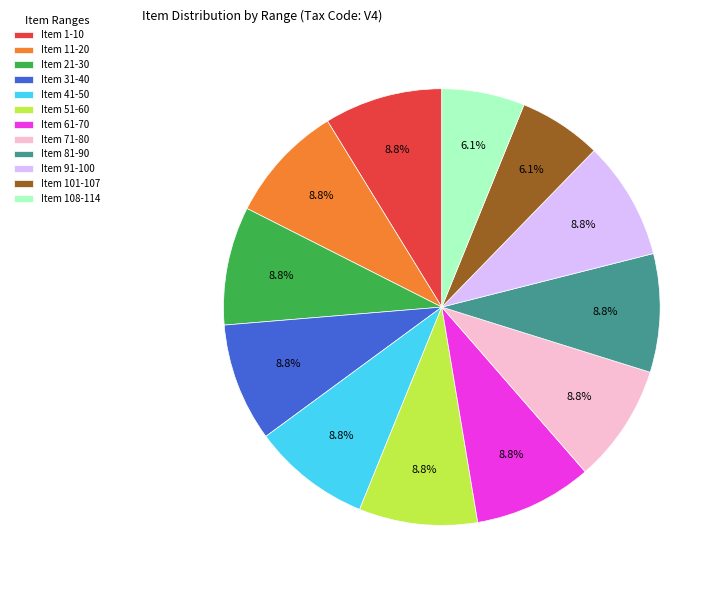

Does Item 71-80 account for over 50% of the chart?

No